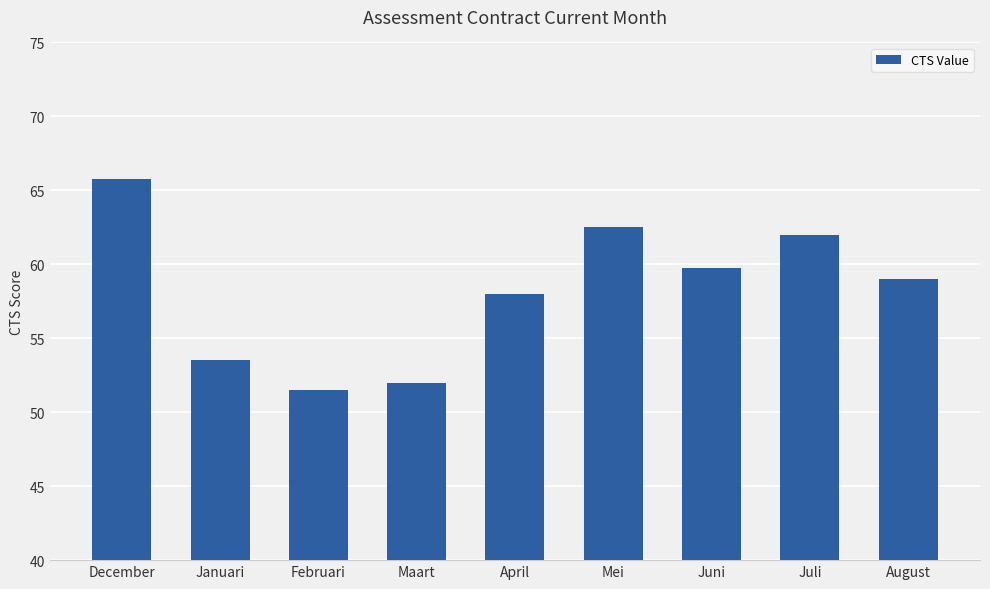

What is the label of the 7th bar from the left?

Juni